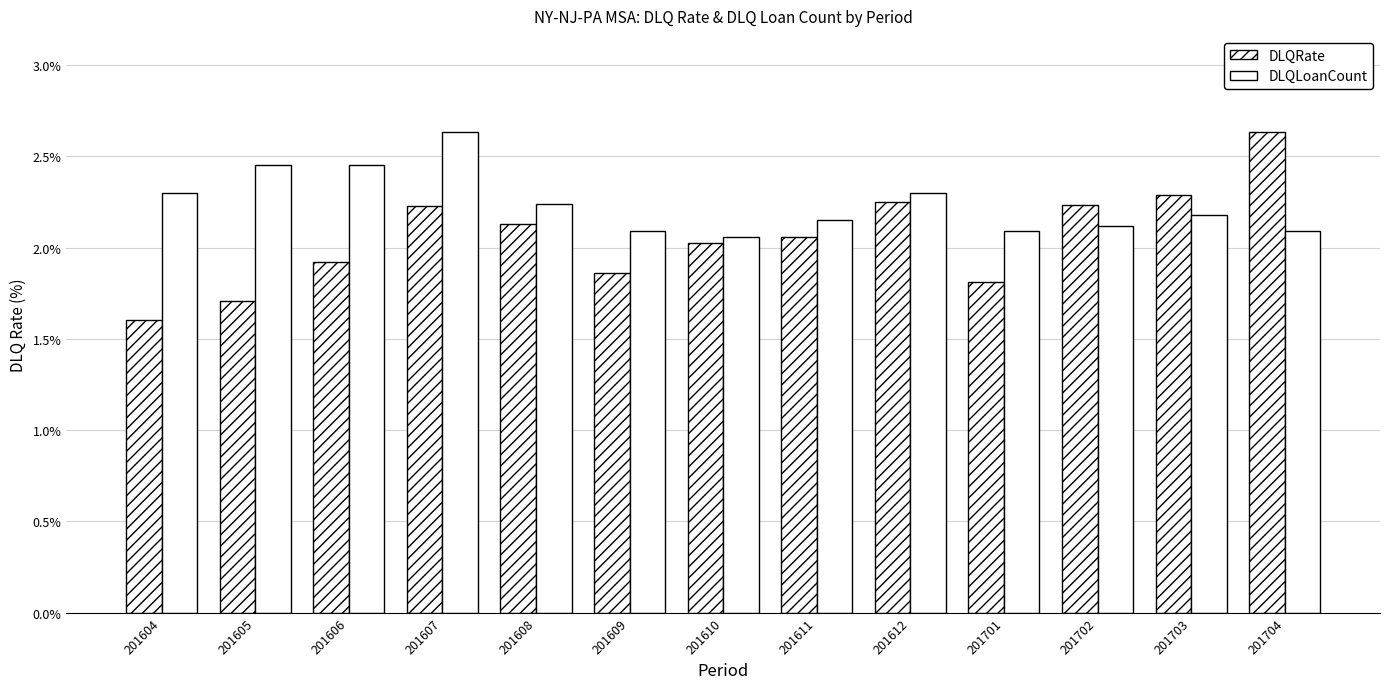

What is the difference between the maximum and minimum values in the DLQLoanCount series?

0.6